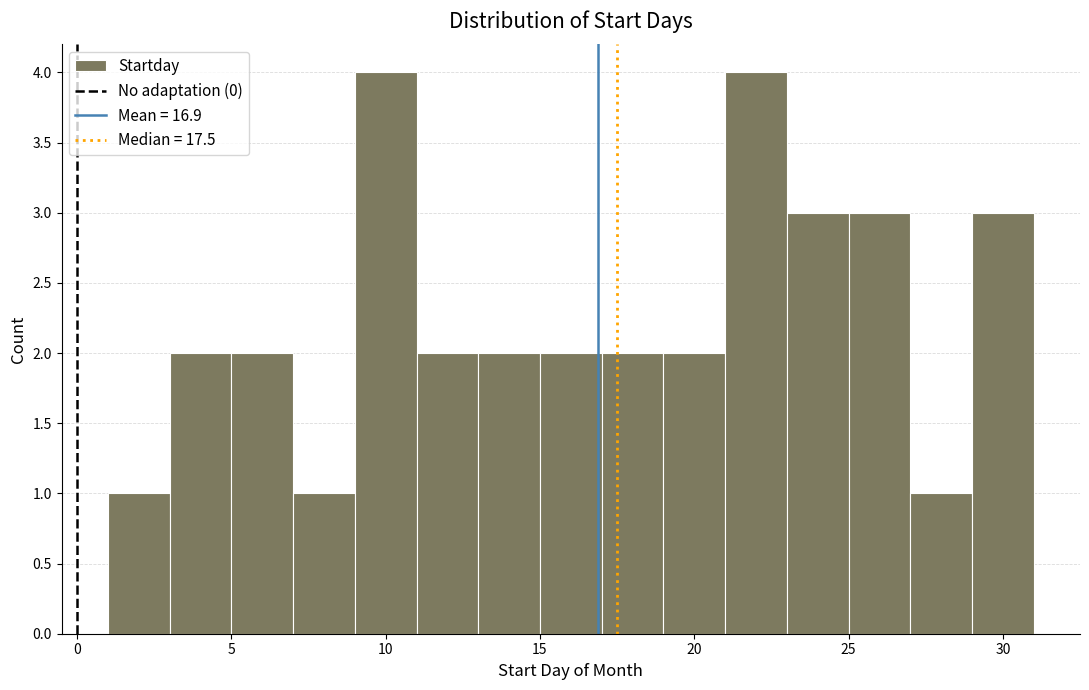

Reading left to right, list every bar in this chart as the range it spans on the x-axis followed by its height. The values are not printed on the chart, so give them approximately, as read against the axis.

1 to 3: 1
3 to 5: 2
5 to 7: 2
7 to 9: 1
9 to 11: 4
11 to 13: 2
13 to 15: 2
15 to 17: 2
17 to 19: 2
19 to 21: 2
21 to 23: 4
23 to 25: 3
25 to 27: 3
27 to 29: 1
29 to 31: 3